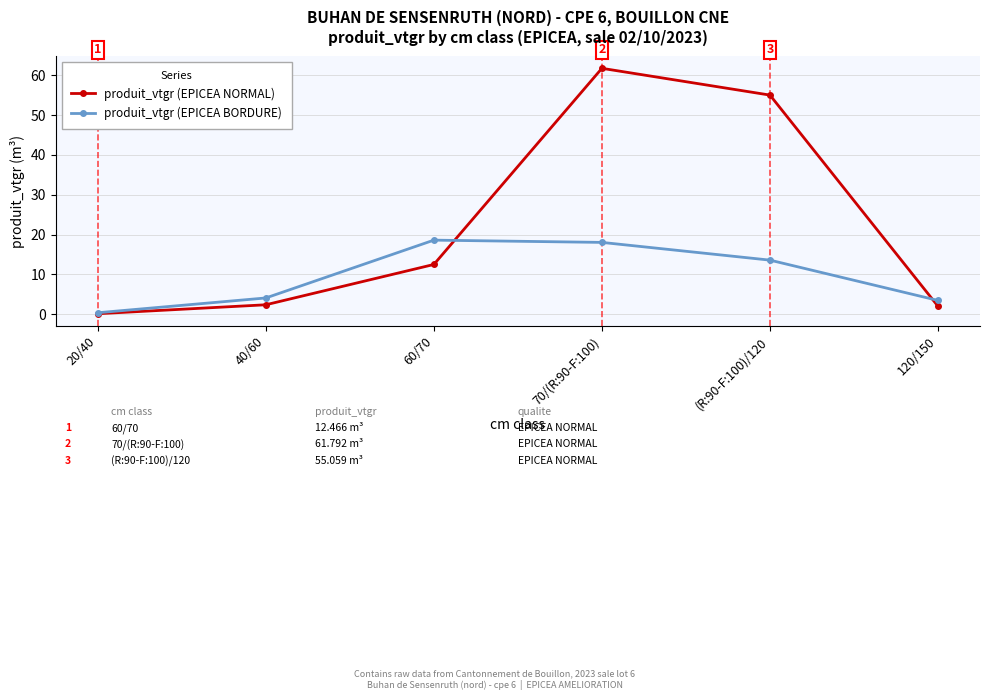

How many lines are shown in the chart?

2